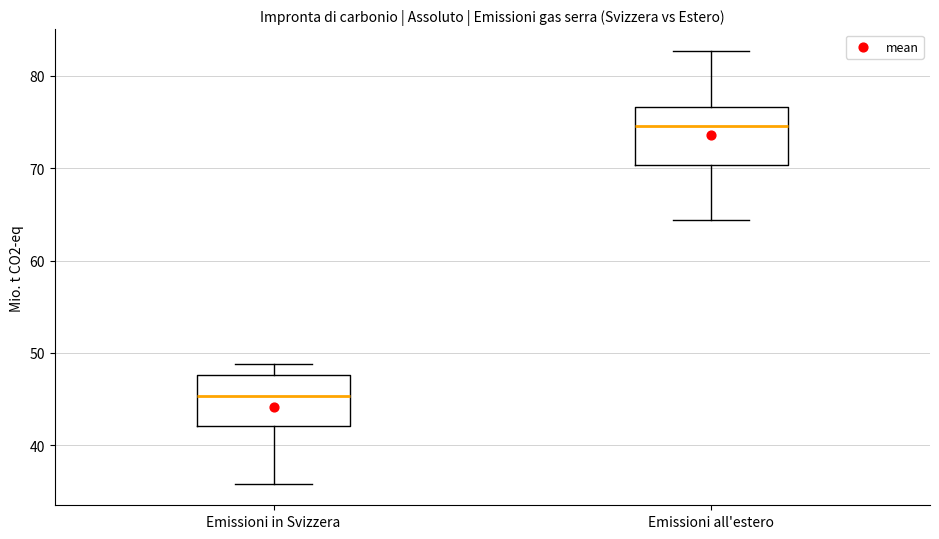

Reading left to right, read every box against the y-axis: the position of its median line, the range the box covers, and the ends of its whiskers. The values are not printed on the chart, so give them approximately, as read against the axis.

Emissioni in Svizzera: median 45, box 42 to 48, whiskers 36 to 49
Emissioni all'estero: median 75, box 70 to 77, whiskers 64 to 83